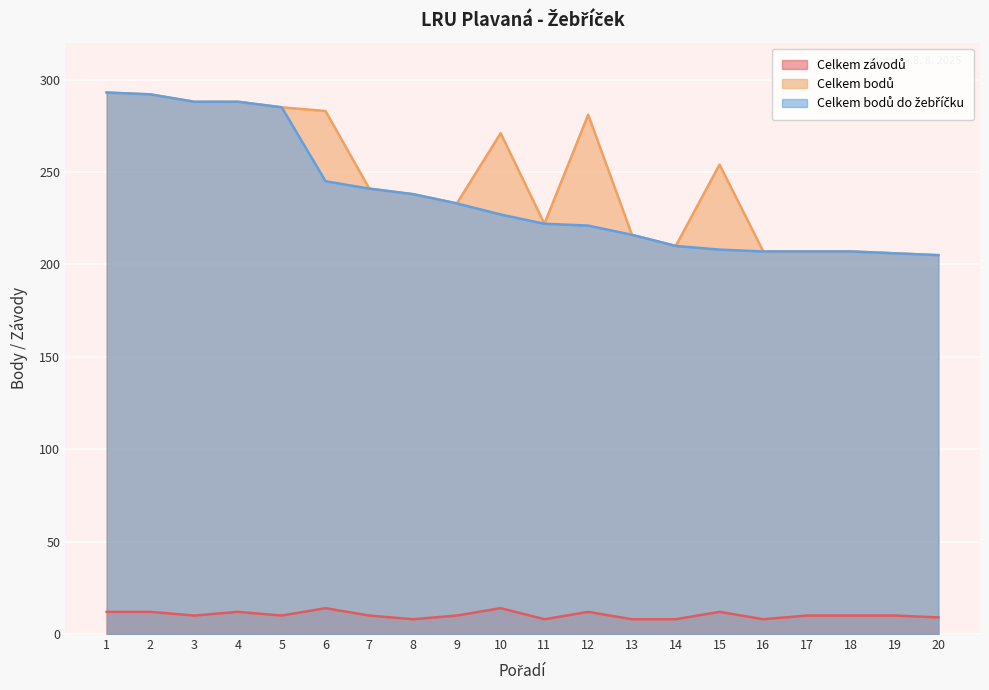

Between 1 and 9, which series saw the biggest shift?

Celkem bodů